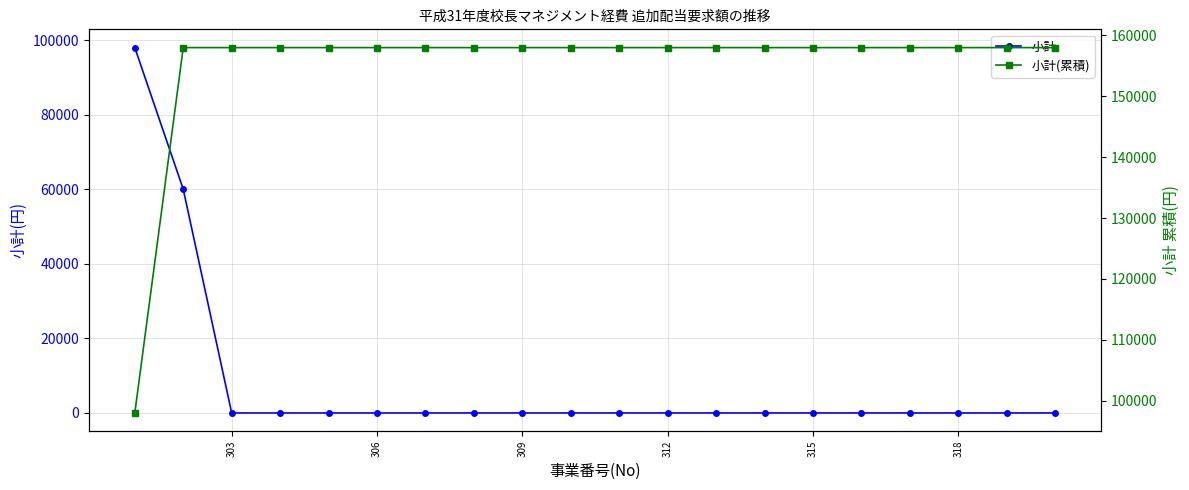

List the series in order of their peak value, highest first.

小計(累積), 小計